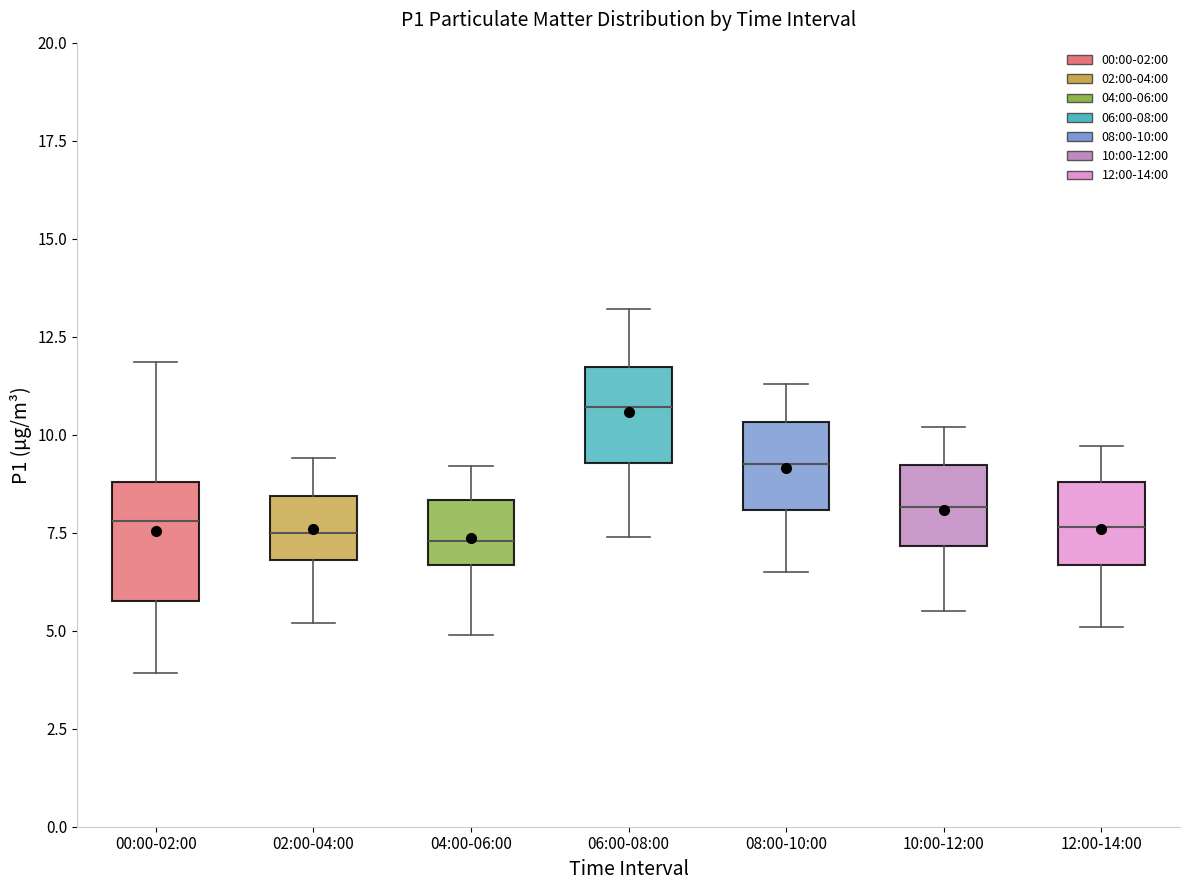

Where is the lower edge of the box for 10:00-12:00 on the y-axis? The values are not printed on the chart, so give them approximately, as read against the axis.

7.0